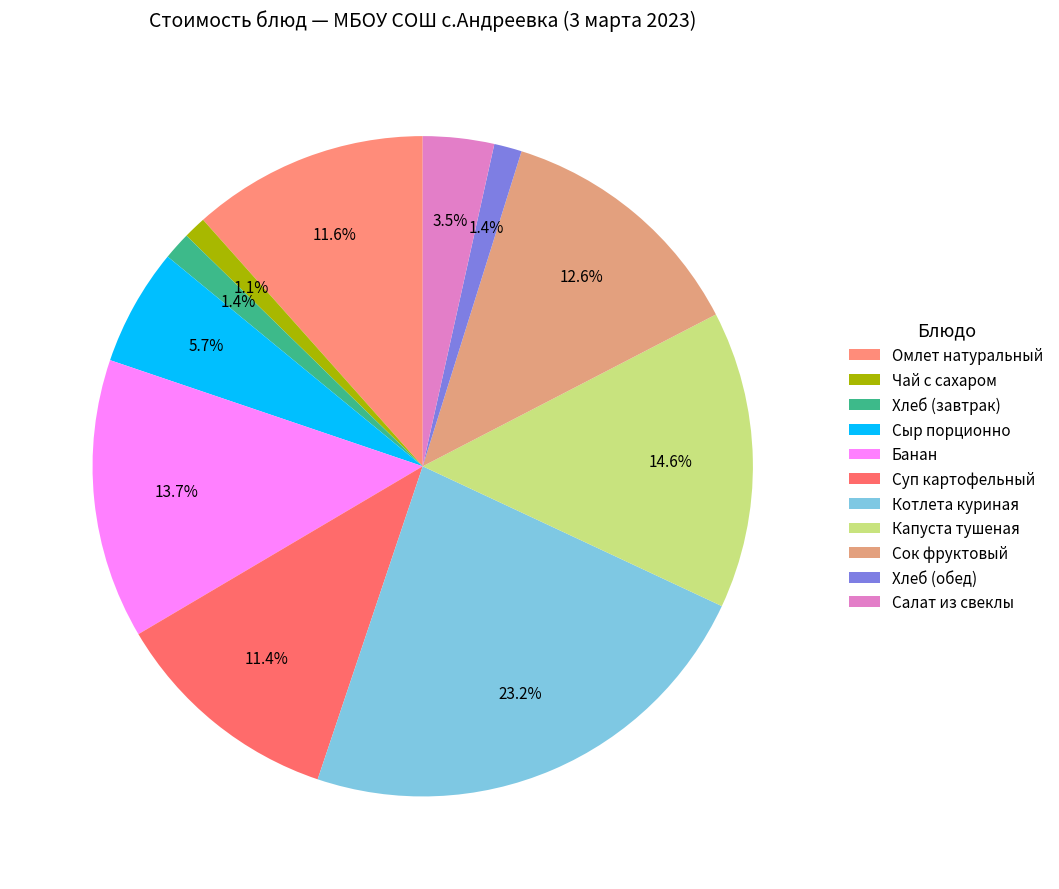

Count the number of slices in the pie.

11